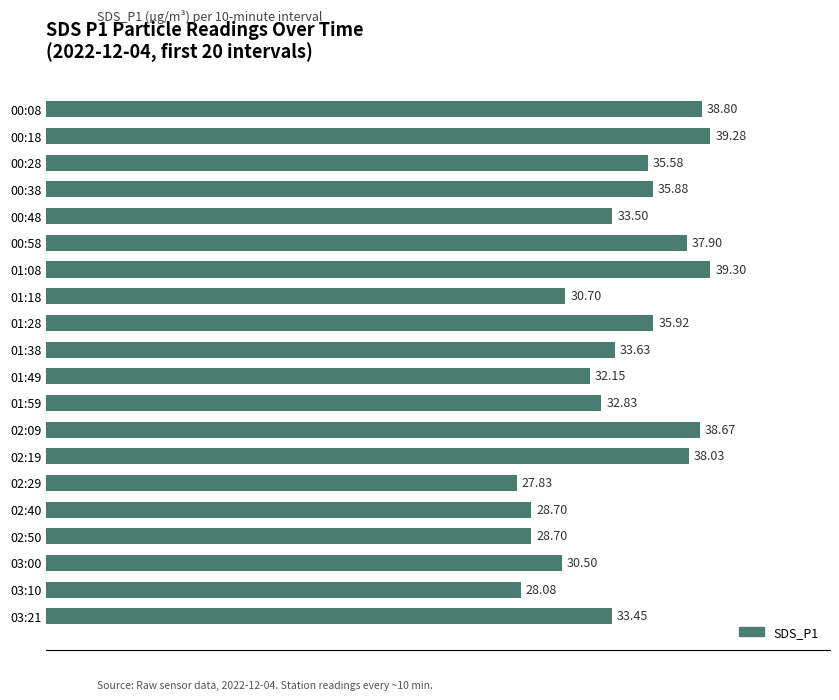

Which has a higher value, 00:48 or 01:28?

01:28